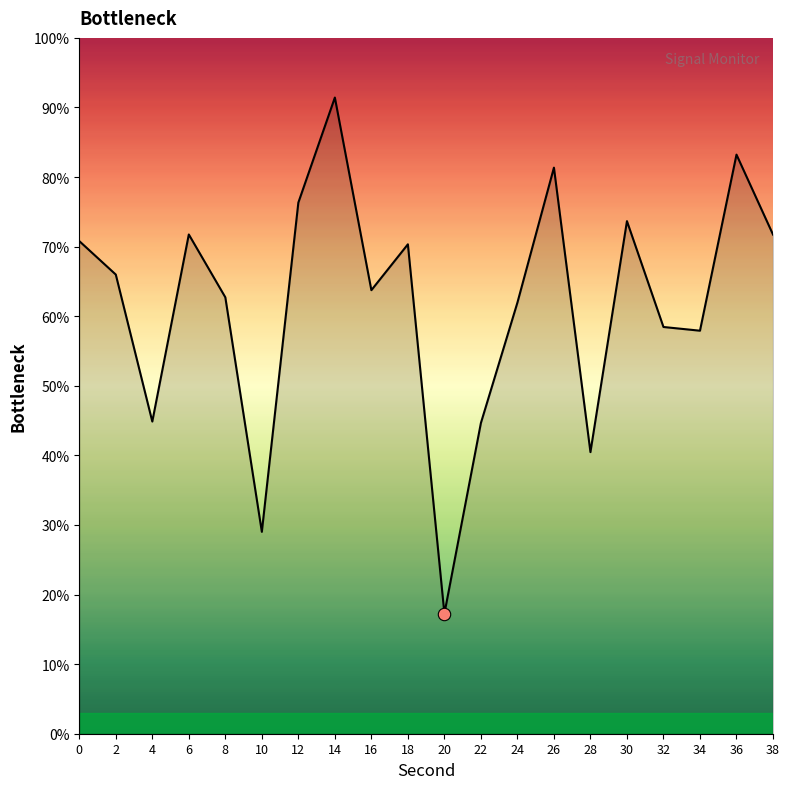

What is the change in value from 6 to 24?

-9.8